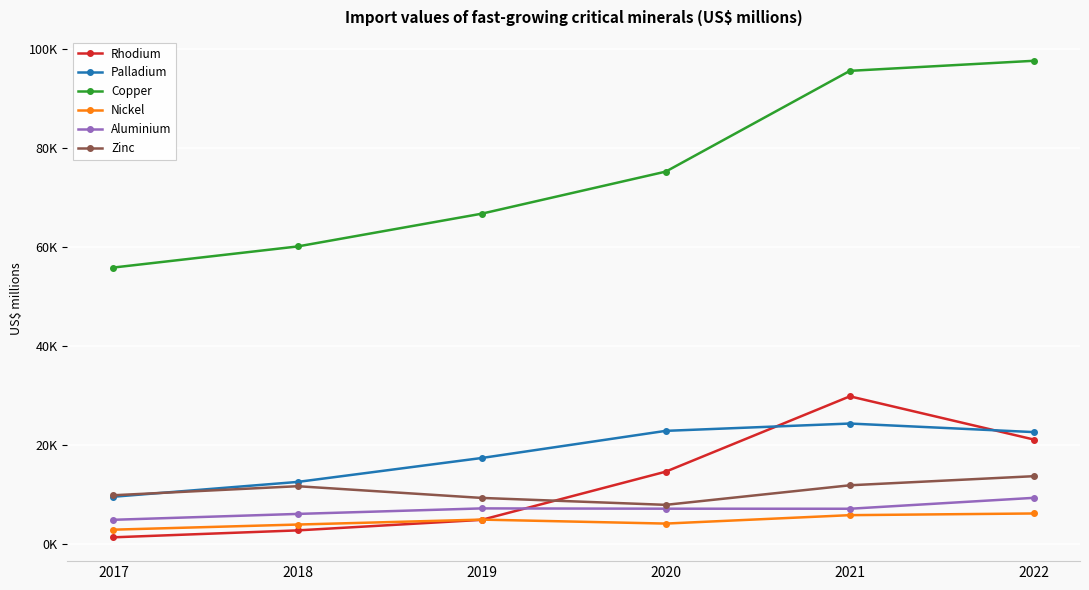

True or false: Nickel and Copper intersect in this chart.

False